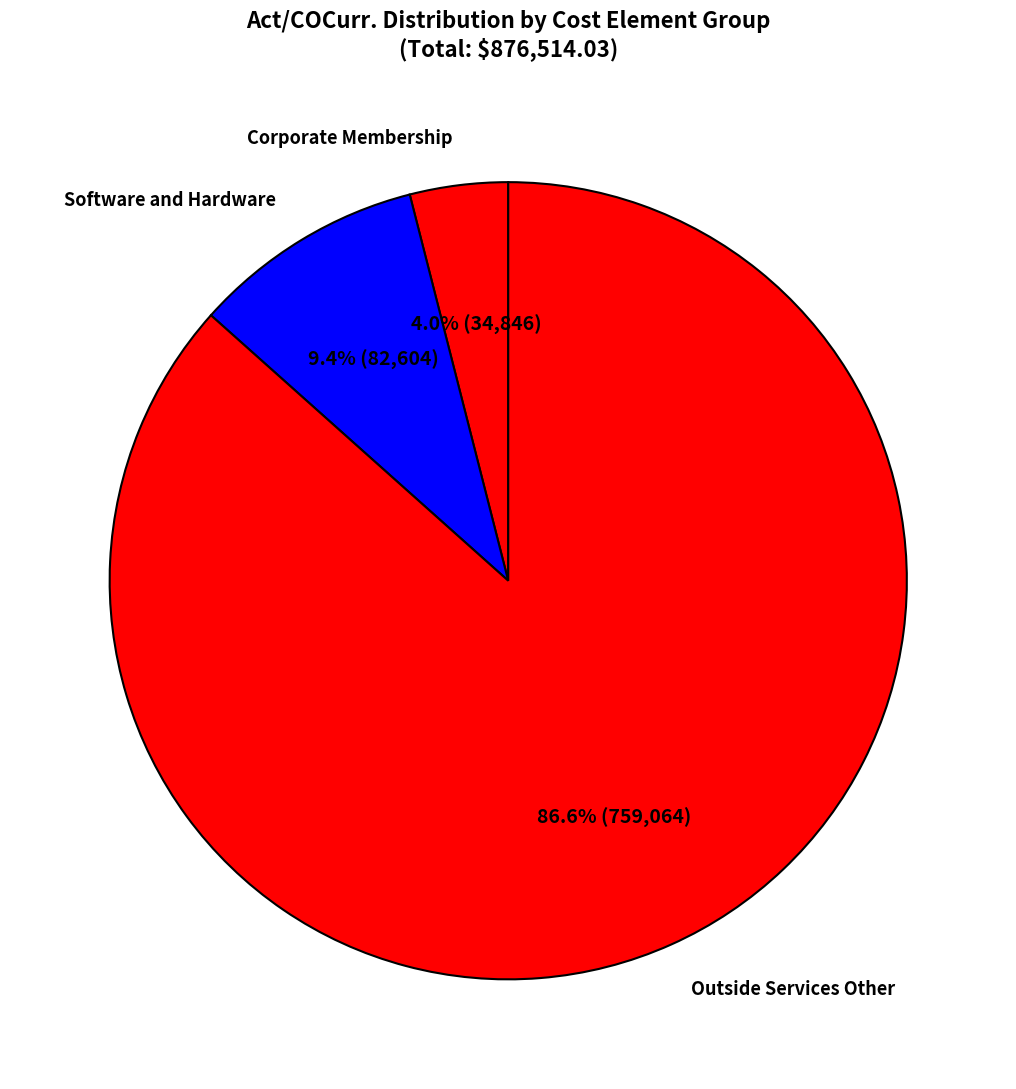

Combined, what portion of the pie is Outside Services Other and Corporate Membership?

90.6%